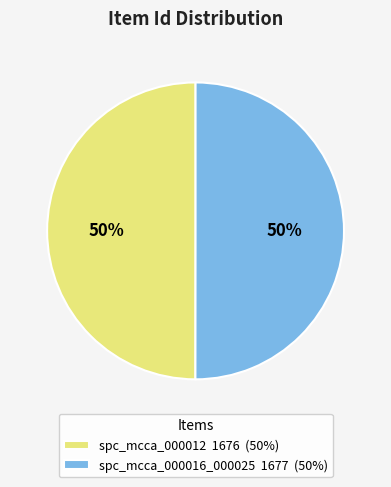

Do spc_mcca_000012 and spc_mcca_000016_000025 together represent more than half of the pie?

Yes